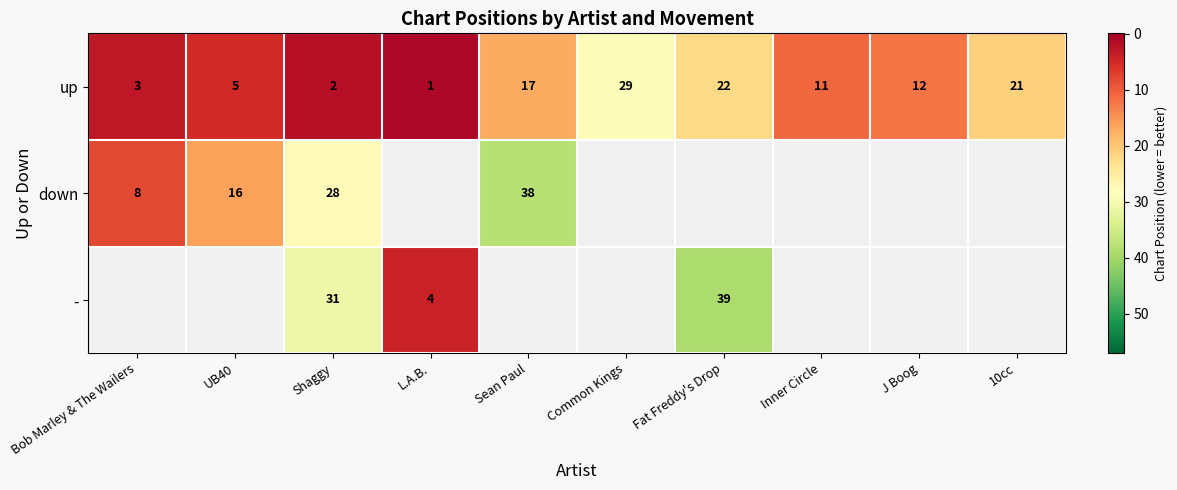

Which category has the highest value across all series?

Fat Freddy's Drop